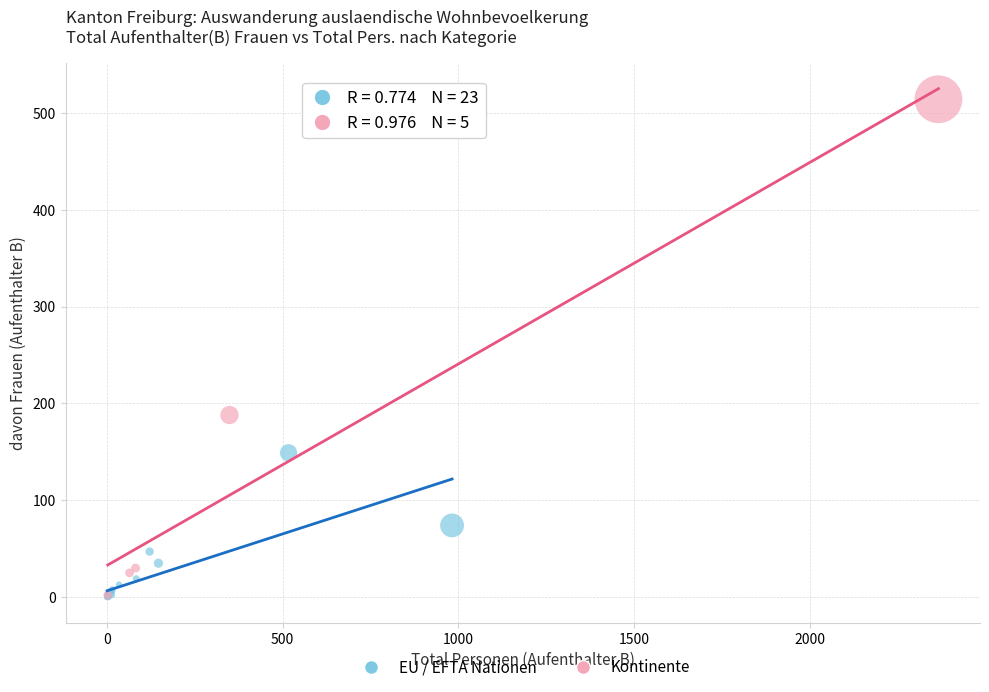

What are all the series names shown in the legend?

EU / EFTA Nationen, Kontinente